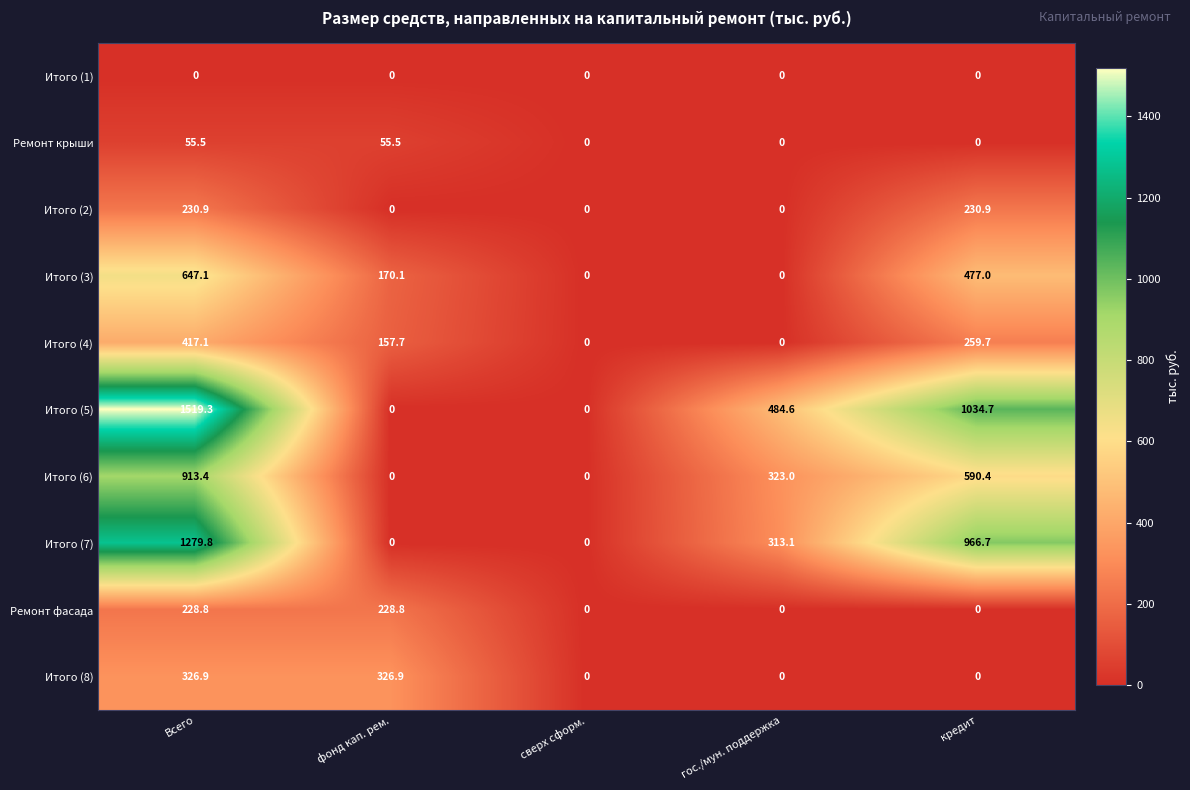

What is the greatest value displayed?

1519.3